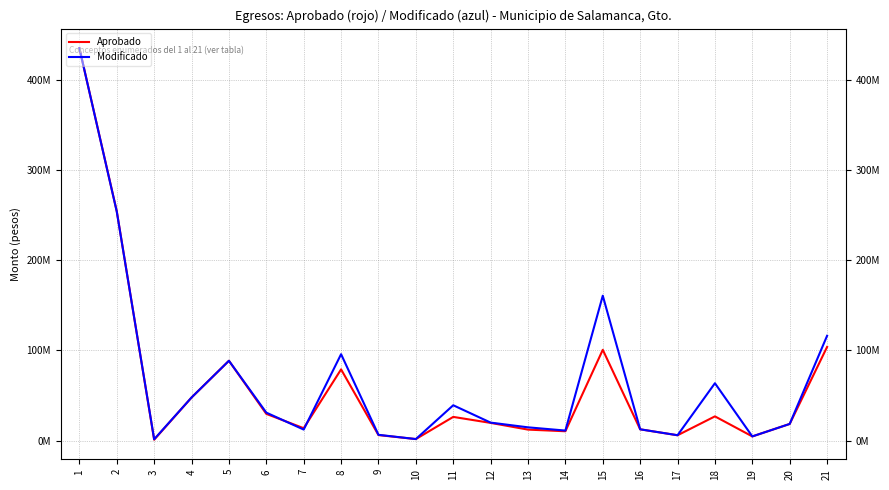

Which series has the largest total across all categories?

Modificado